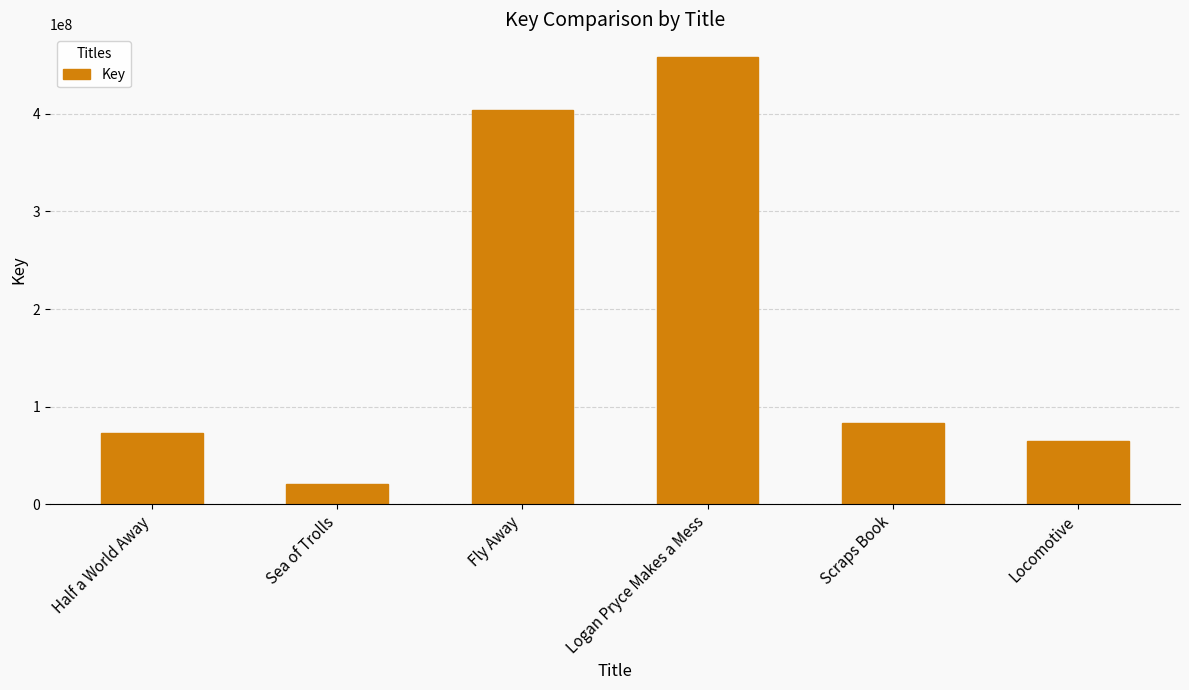

How many values are below 83430962?

3